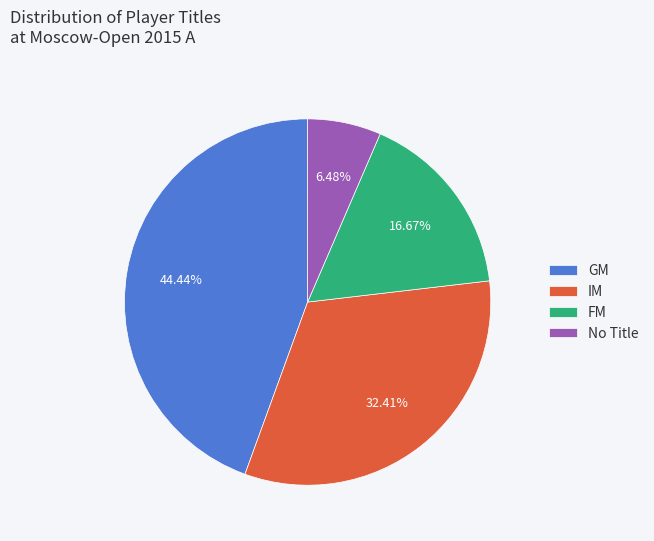

Is it true that IM is 32% of the pie?

True